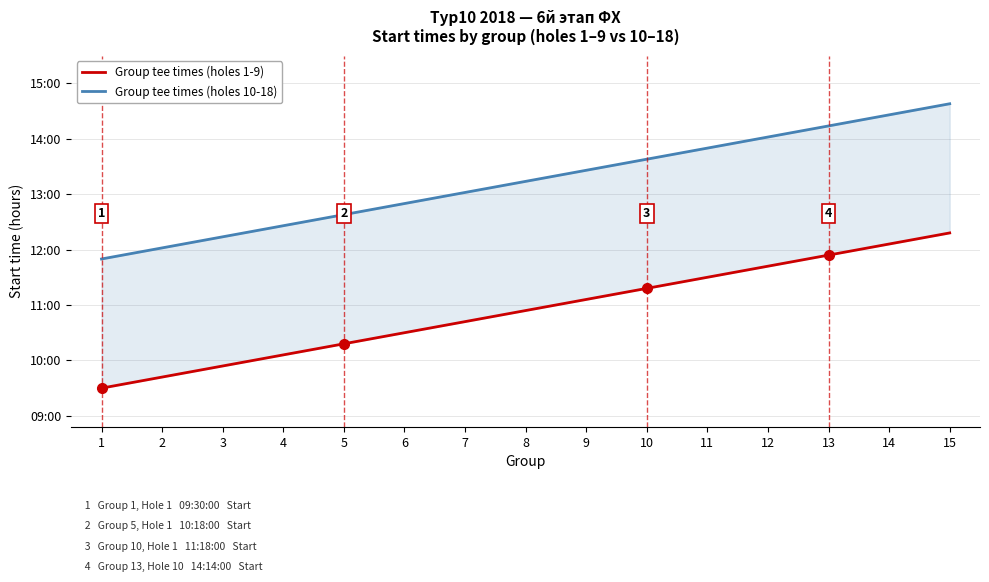

How many data points in Group tee times (holes 10-18) are less than 13?

6